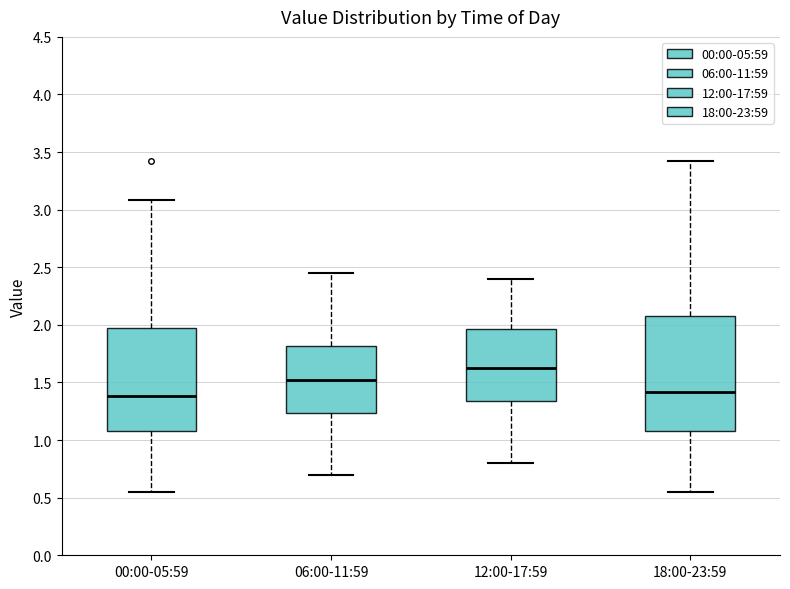

Reading left to right, transcribe this box plot: for each box, give where its median line is, the range the box spans, and where its two whiskers end, as read against the y-axis. The values are not printed on the chart, so give them approximately, as read against the axis.

00:00-05:59: median 1.40, box 1.10 to 2.00, whiskers 0.55 to 3.10
06:00-11:59: median 1.55, box 1.25 to 1.80, whiskers 0.70 to 2.45
12:00-17:59: median 1.65, box 1.35 to 1.95, whiskers 0.80 to 2.40
18:00-23:59: median 1.40, box 1.10 to 2.10, whiskers 0.55 to 3.40